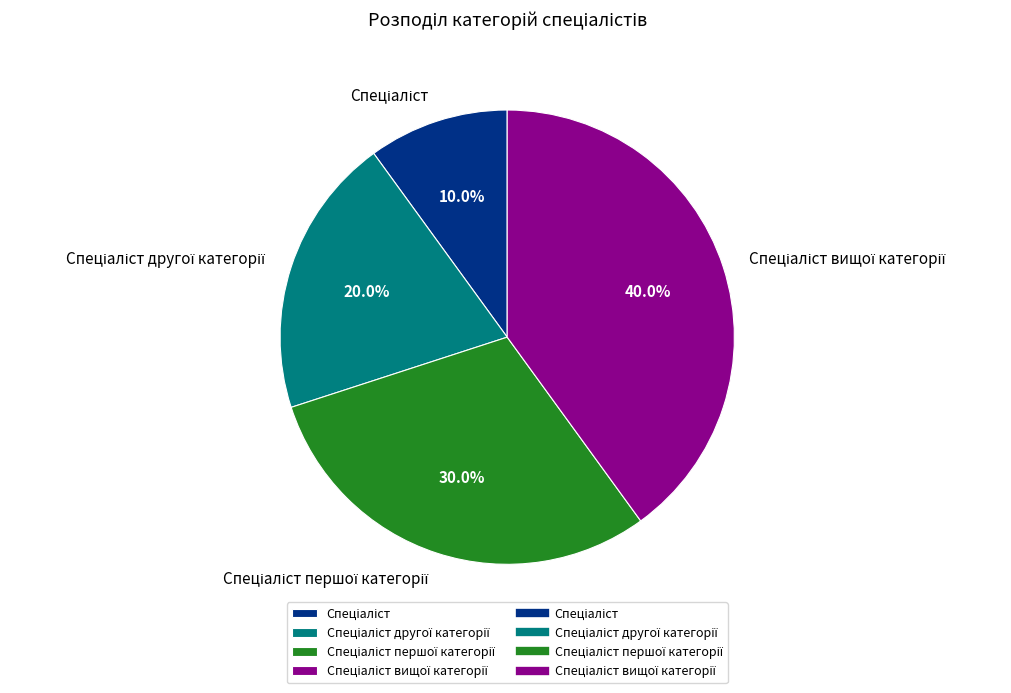

Does any single category account for the majority?

No